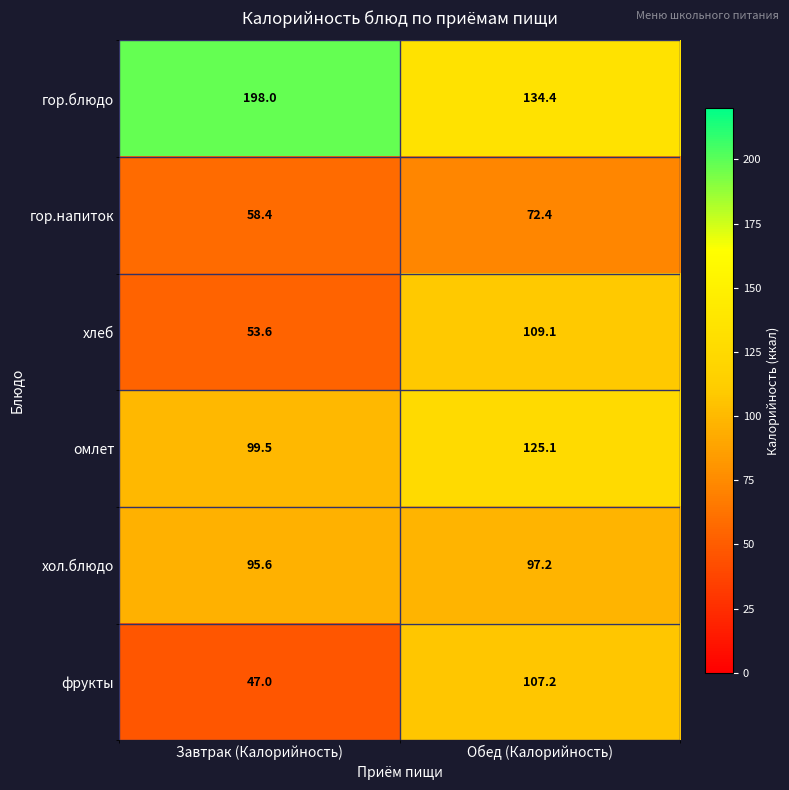

At how many categories does at least one series exceed 68?

2